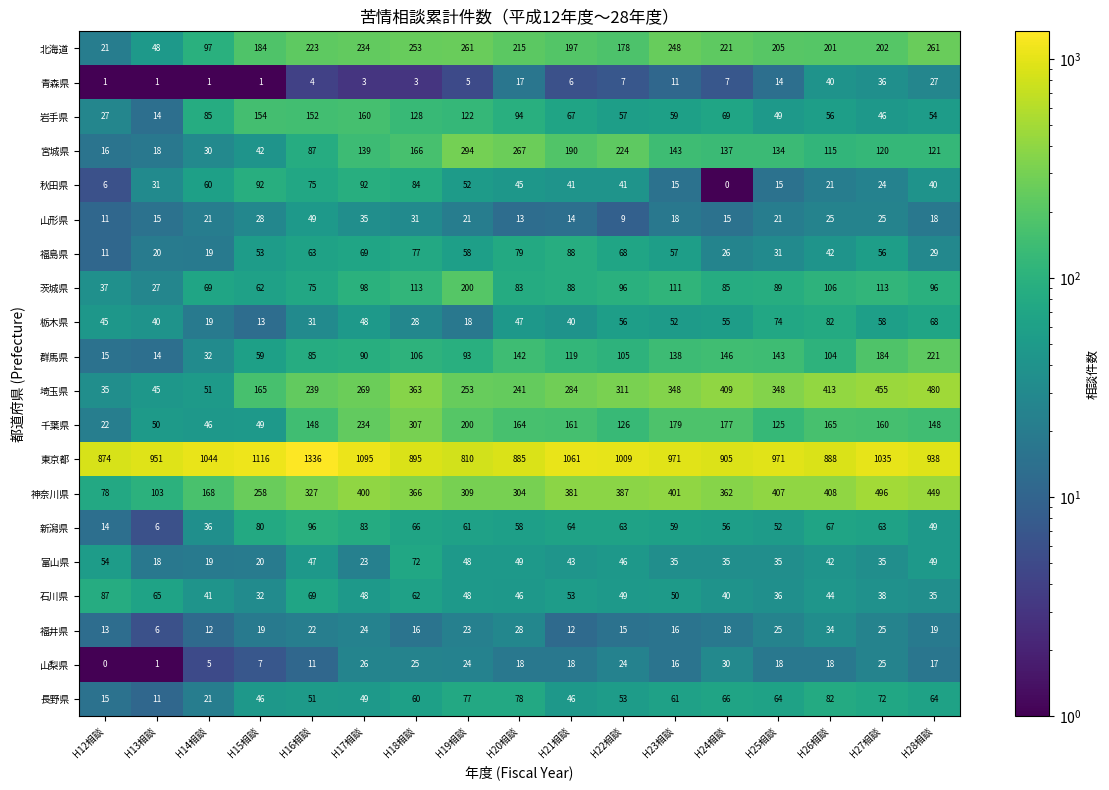

At which category does the chart reach its peak across all series?

H16相談